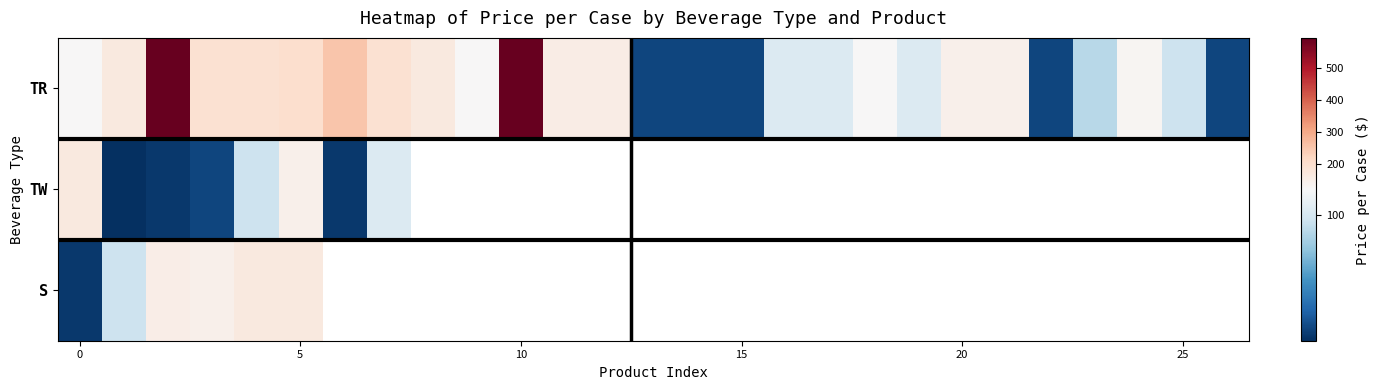

What is the minimum value shown in the chart?

2.0